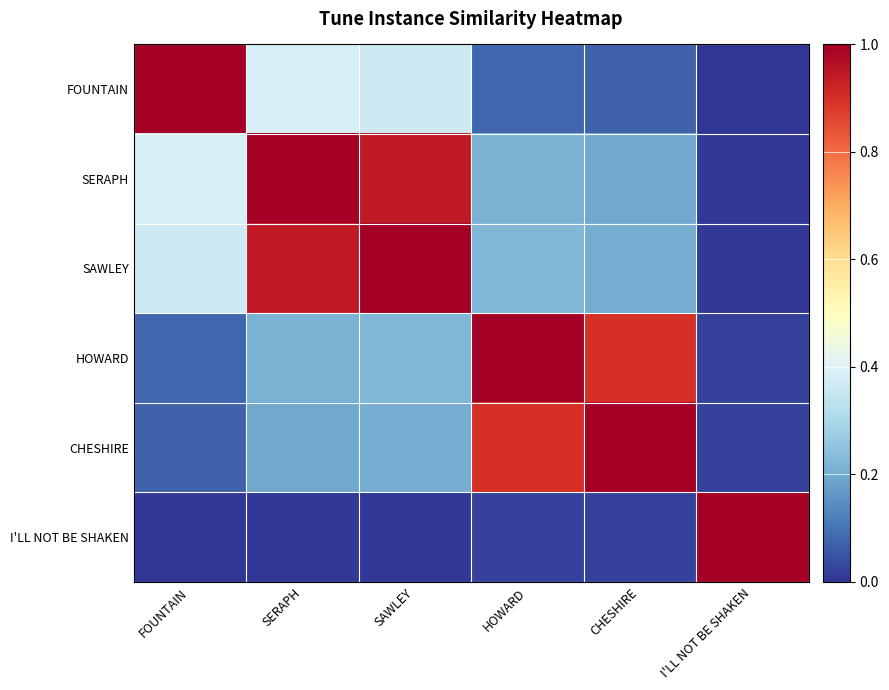

Which category has the highest value across all series?

FOUNTAIN